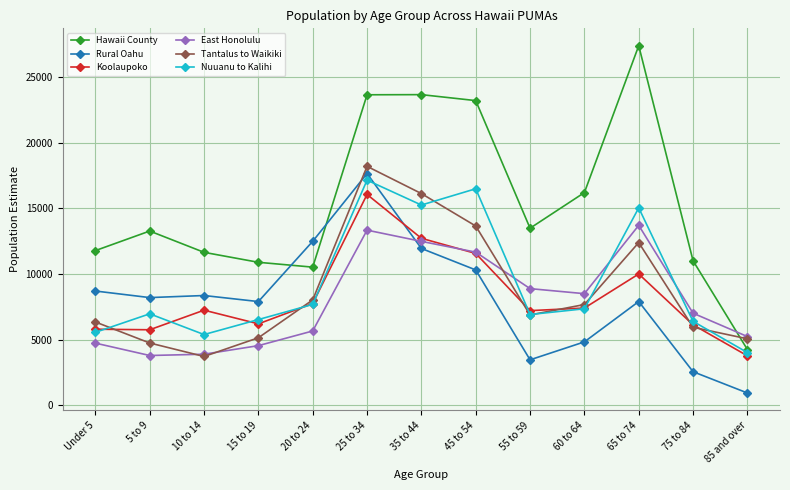

What is the difference between the highest and lowest values at 75 to 84?

8459